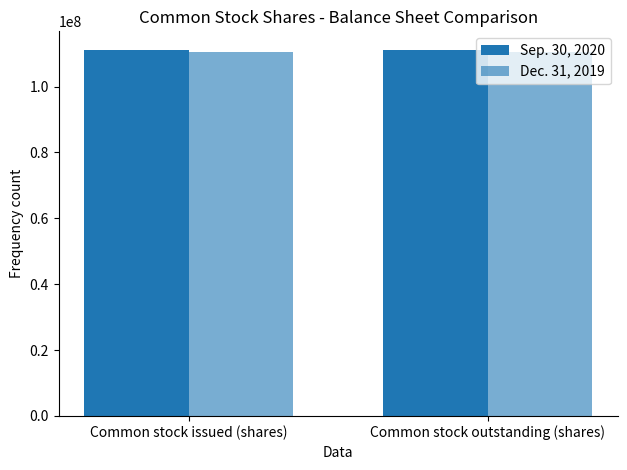

Reading right to left, extract all data points from this chart.

Sep. 30, 2020: 111214133	111214133
Dec. 31, 2019: 110619678	110619678